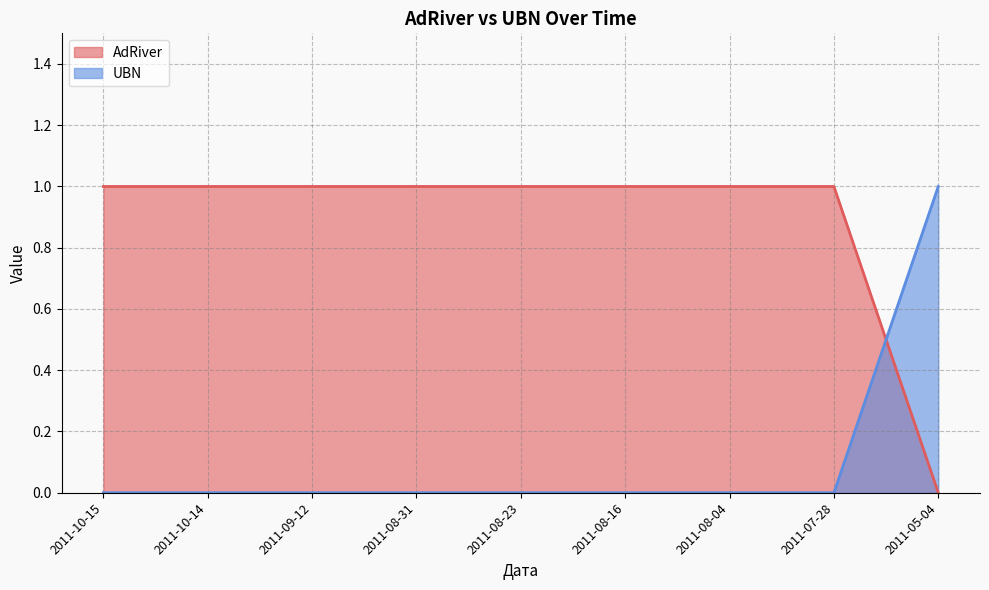

True or false: AdRiver has more than 0 interior local peaks.

False